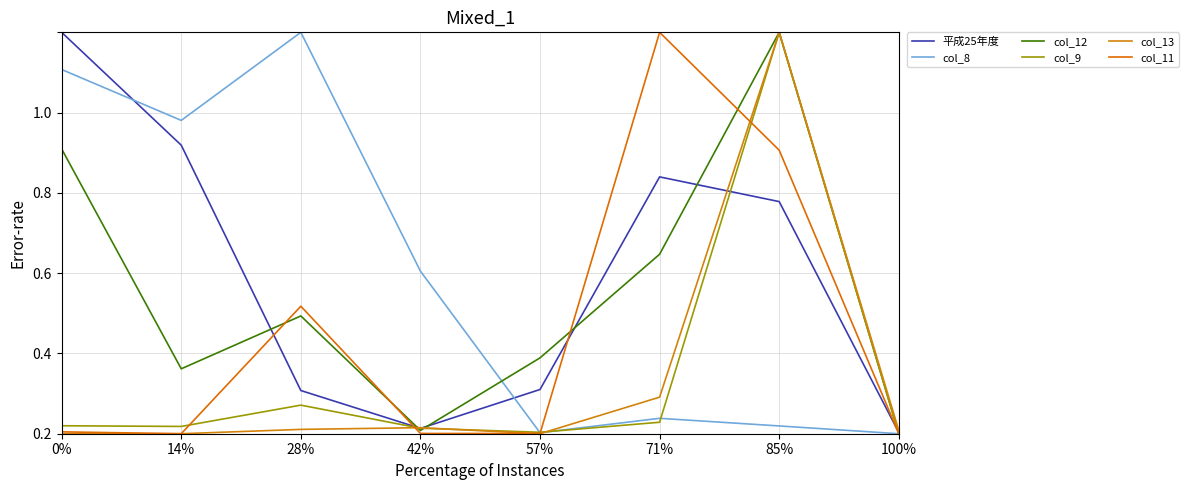

Is this an area chart (filled region under the line)?

No